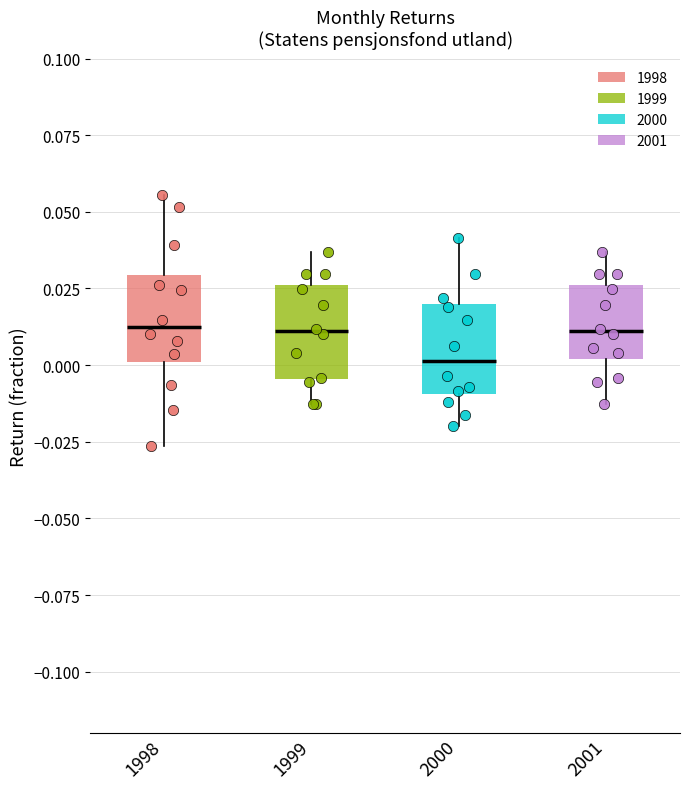

Reading left to right, transcribe this box plot: for each box, give where its median line is, the range the box spans, and where its two whiskers end, as read against the y-axis. The values are not printed on the chart, so give them approximately, as read against the axis.

1998: median 0.010, box 0.000 to 0.030, whiskers -0.025 to 0.055
1999: median 0.010, box -0.005 to 0.025, whiskers -0.015 to 0.035
2000: median 0.000, box -0.010 to 0.020, whiskers -0.020 to 0.040
2001: median 0.010, box 0.000 to 0.025, whiskers -0.015 to 0.035